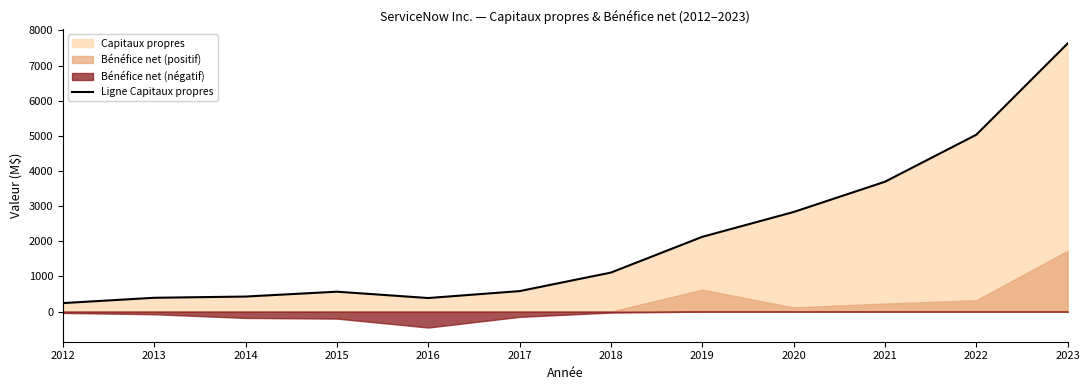

Between 2013 and 2019, which is larger?

2019